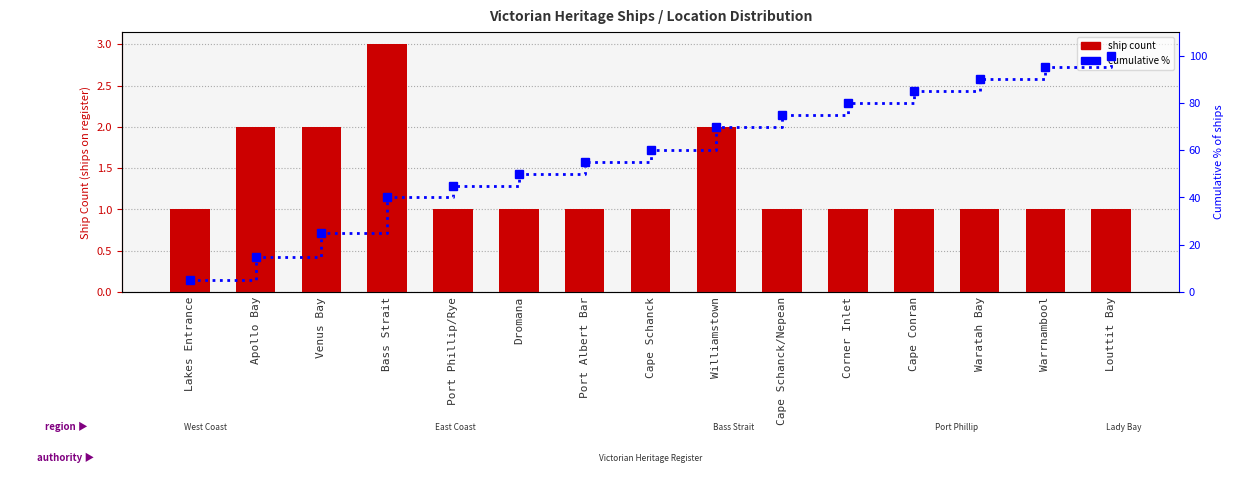

What position from the left is Apollo Bay?

2